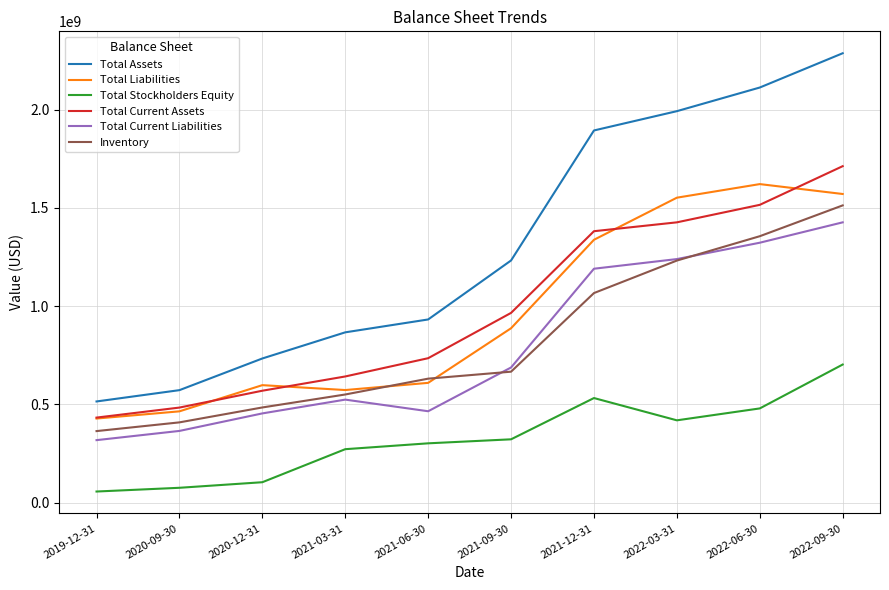

True or false: Total Current Liabilities has a value of 454090599 at 2020-12-31.

True